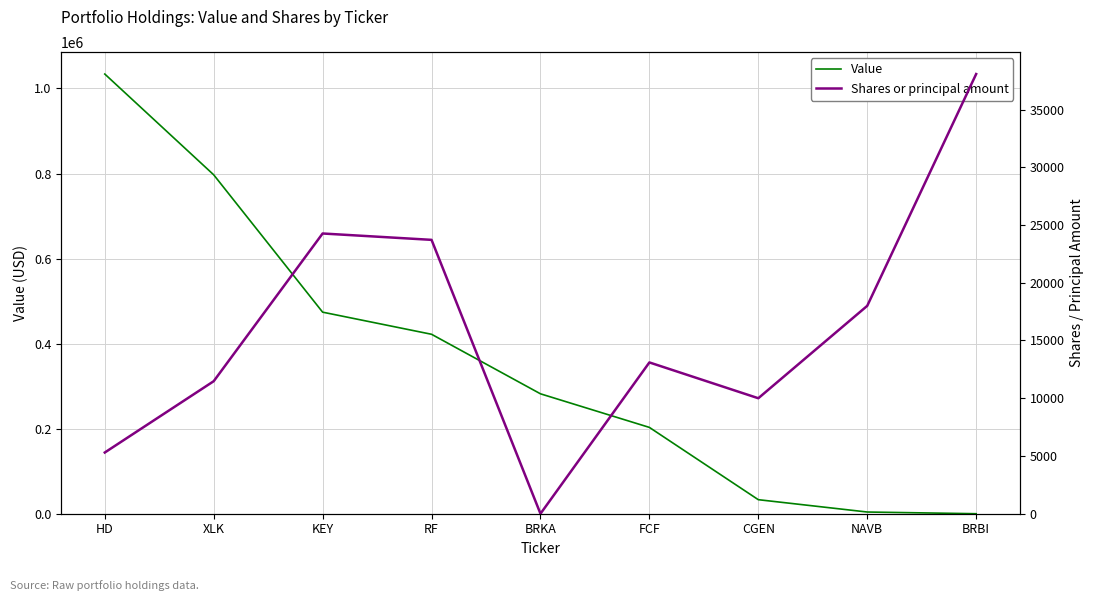

Between BRBI and XLK, which is larger?

XLK